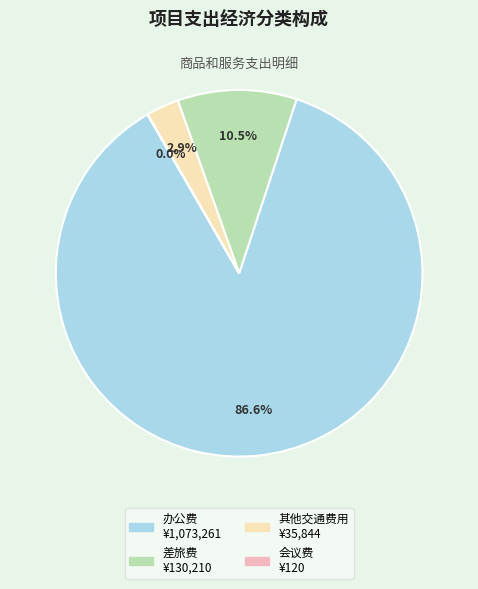

Which category accounts for the majority?

办公费